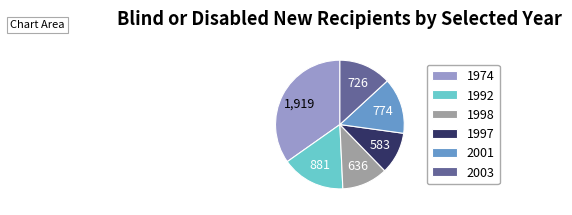

How many segments does this pie chart have?

6